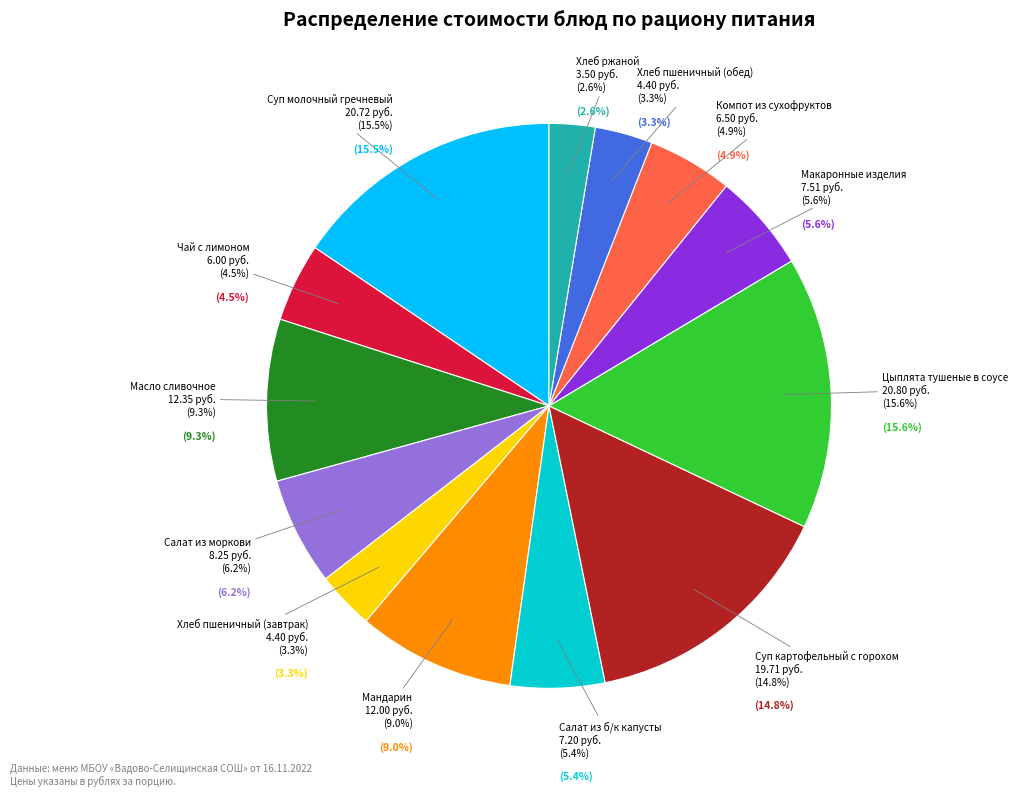

To the nearest percent, what is the difference between the largest and smallest slice percentages?

13%